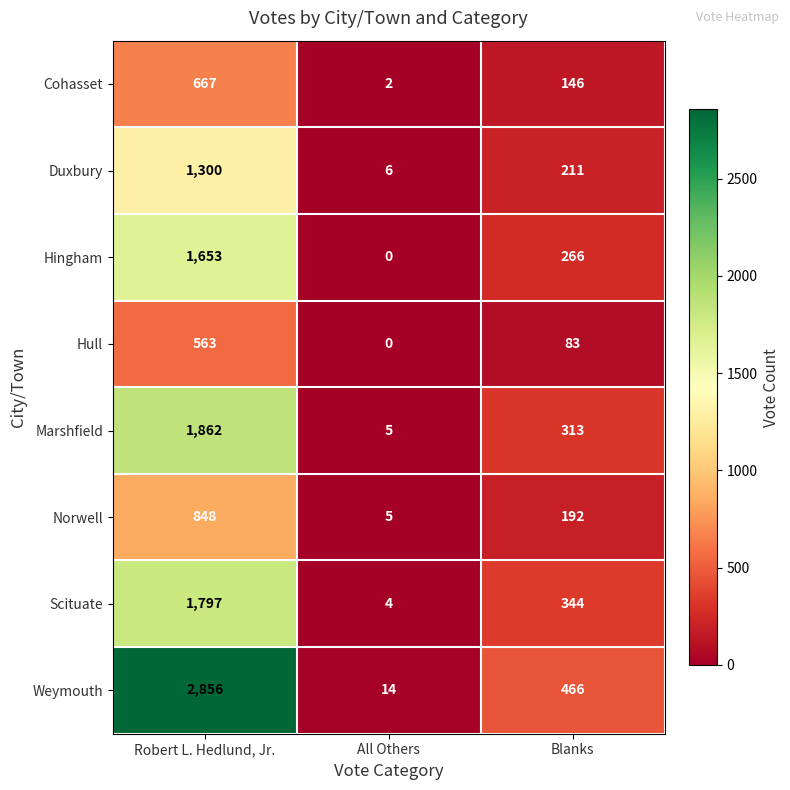

Which series has the widest spread of values?

Weymouth